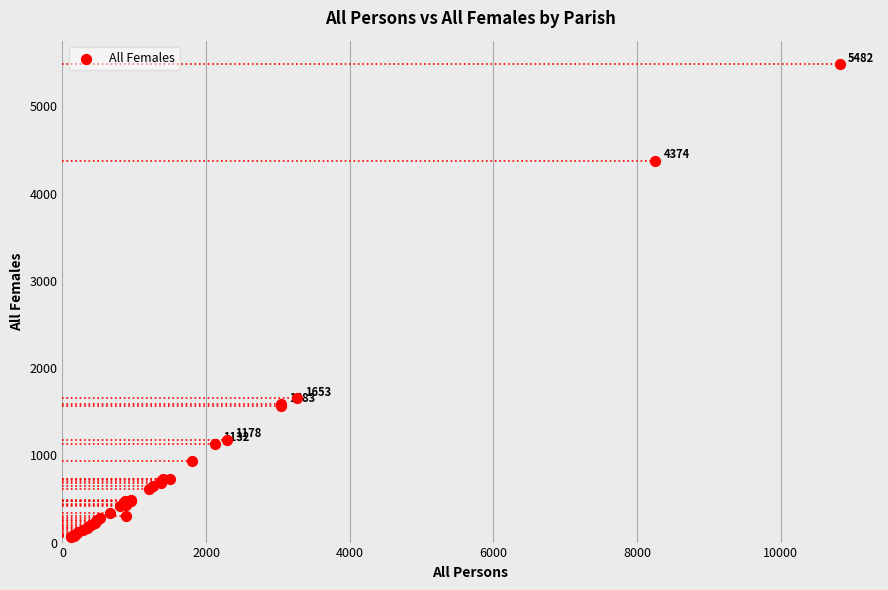

What Y value in the scatter plot is closest to 2773?

1653